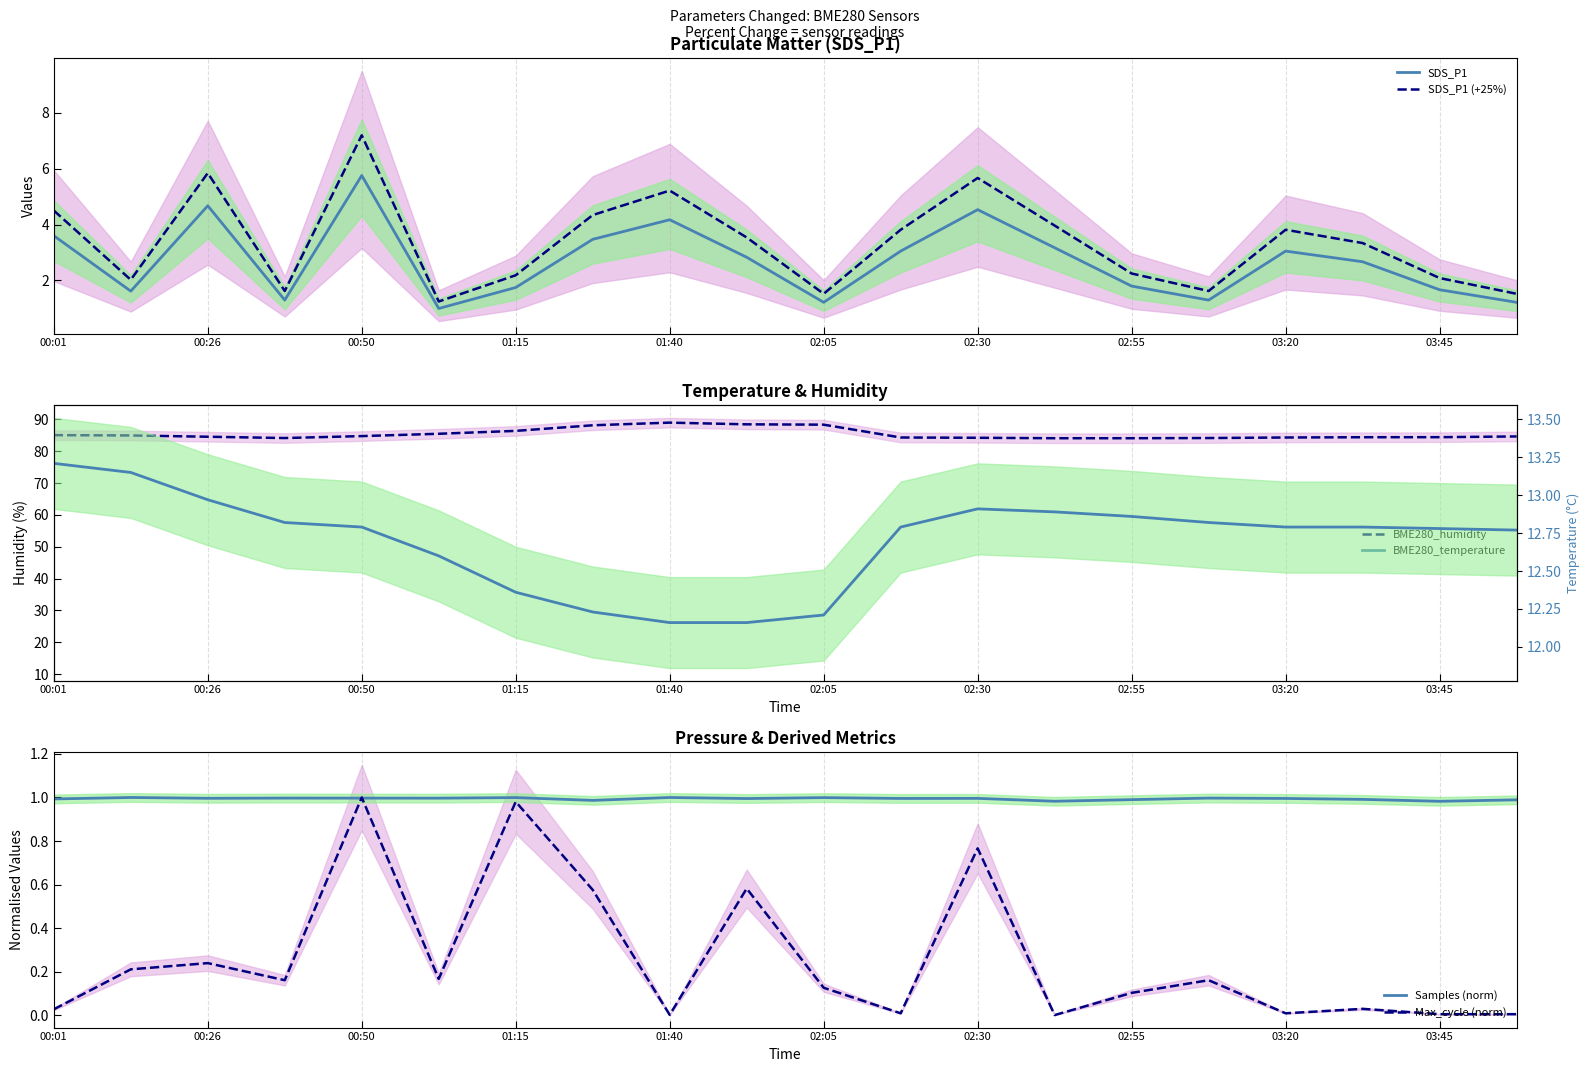

How many data points in SDS_P1 (+25%) are less than 3?

9